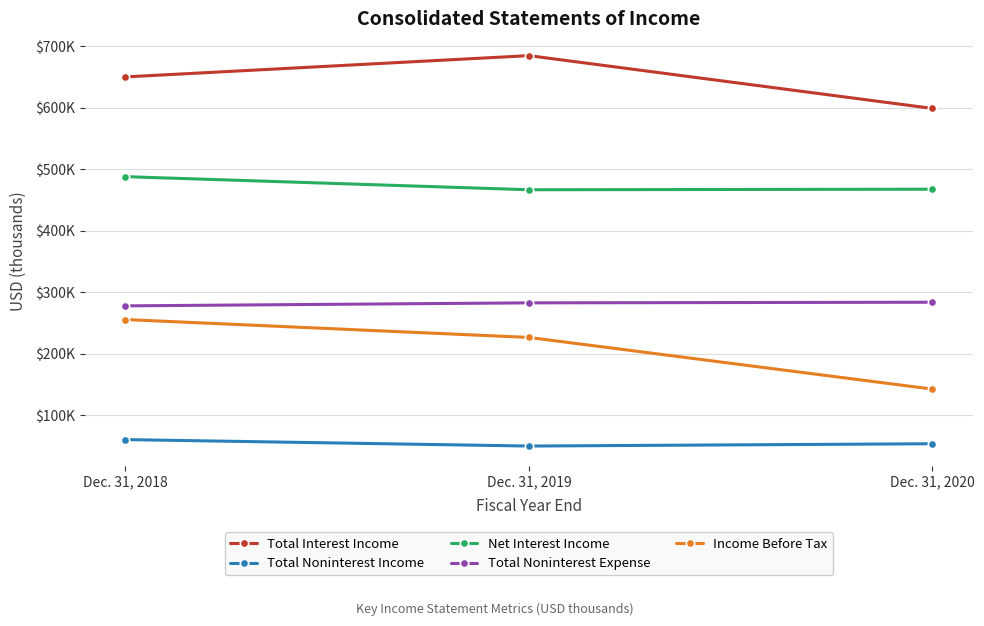

At which label does Total Noninterest Income first exceed 53432?

Dec. 31, 2018